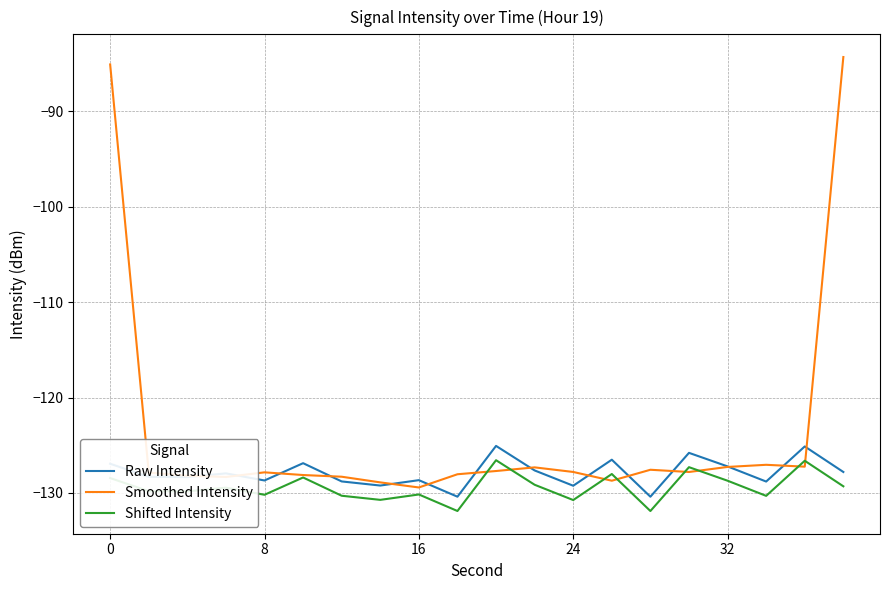

Which series has the largest total across all categories?

Smoothed Intensity